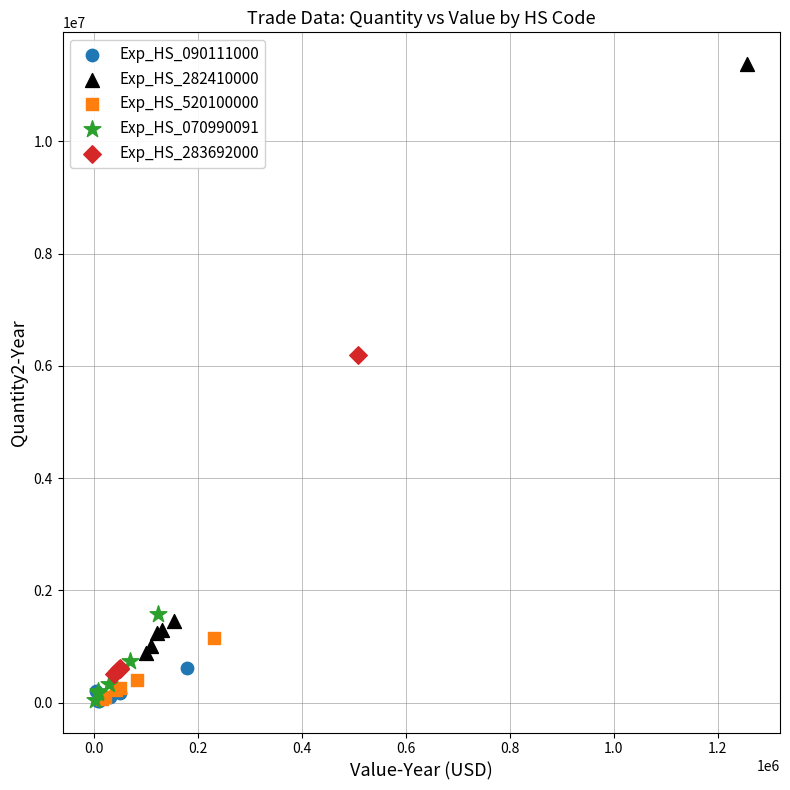

What are all the series names shown in the legend?

Exp_HS_090111000, Exp_HS_282410000, Exp_HS_520100000, Exp_HS_070990091, Exp_HS_283692000